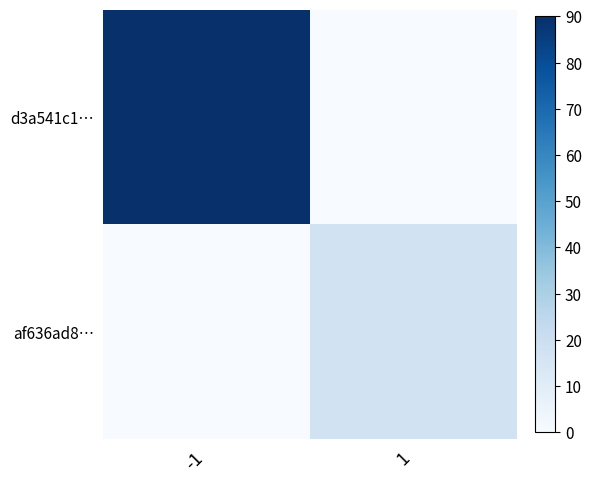

Reading left to right, what are all the values shown in this chart?

d3a541c1…: -1=90	1=0
af636ad8…: -1=0	1=17